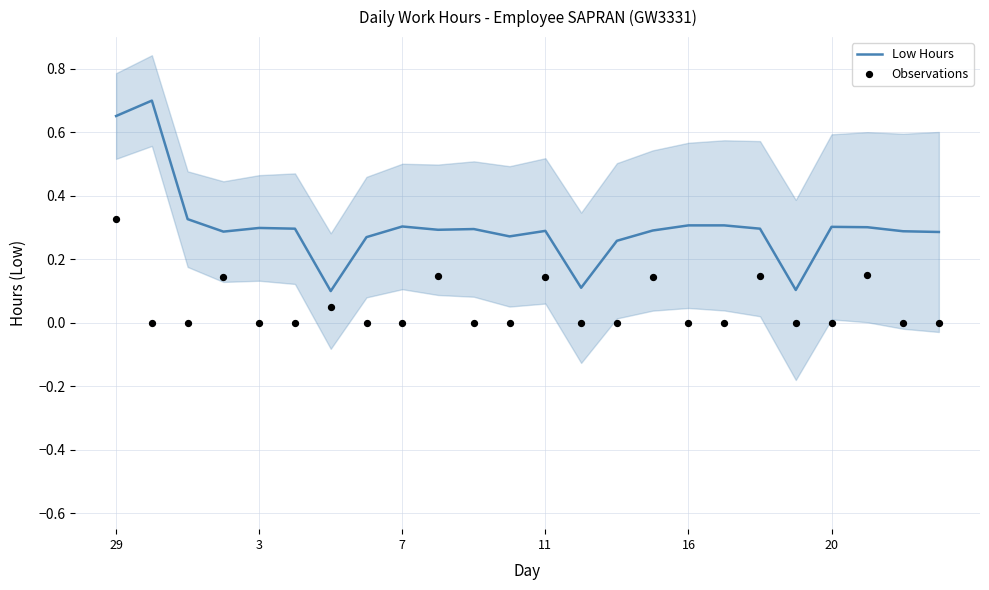

Which series has the largest total across all categories?

Low Hours